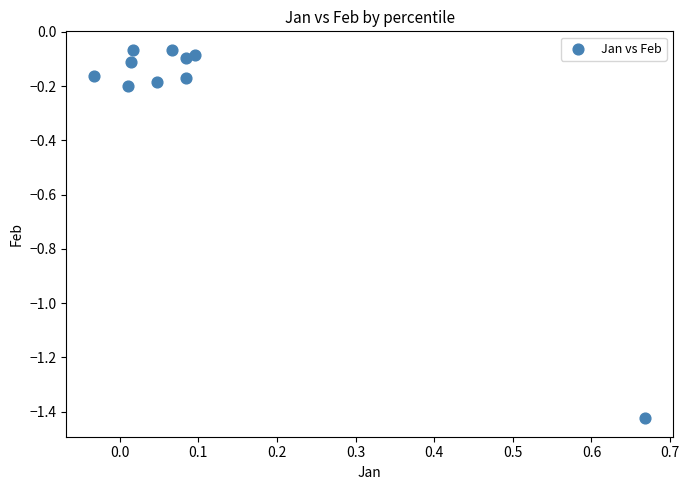

What is the range of Y values (max minus min)?

1.4